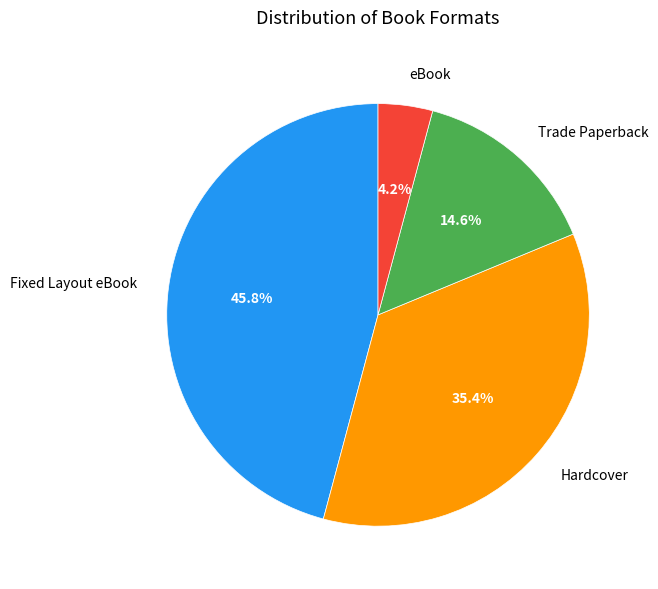

What is the smallest slice in the pie chart?

eBook